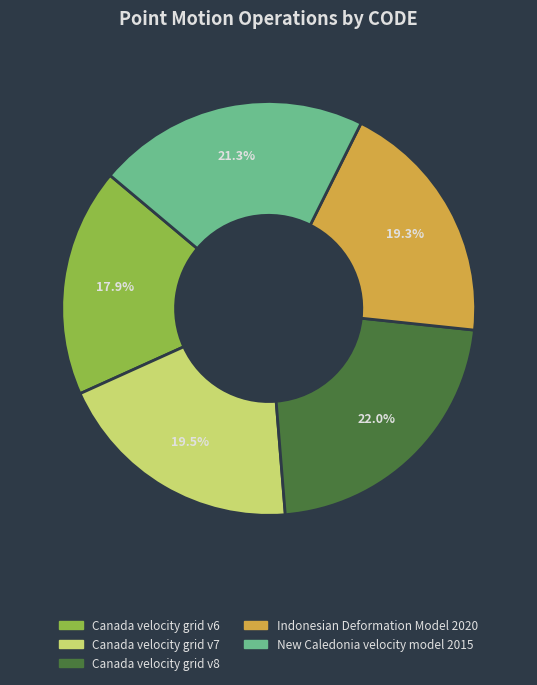

True or false: Canada velocity grid v7 accounts for 27% of the total.

False